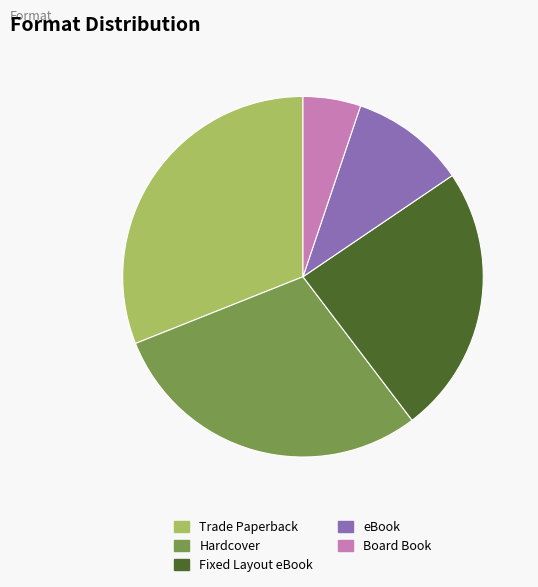

Do Trade Paperback and eBook together represent more than half of the pie?

No